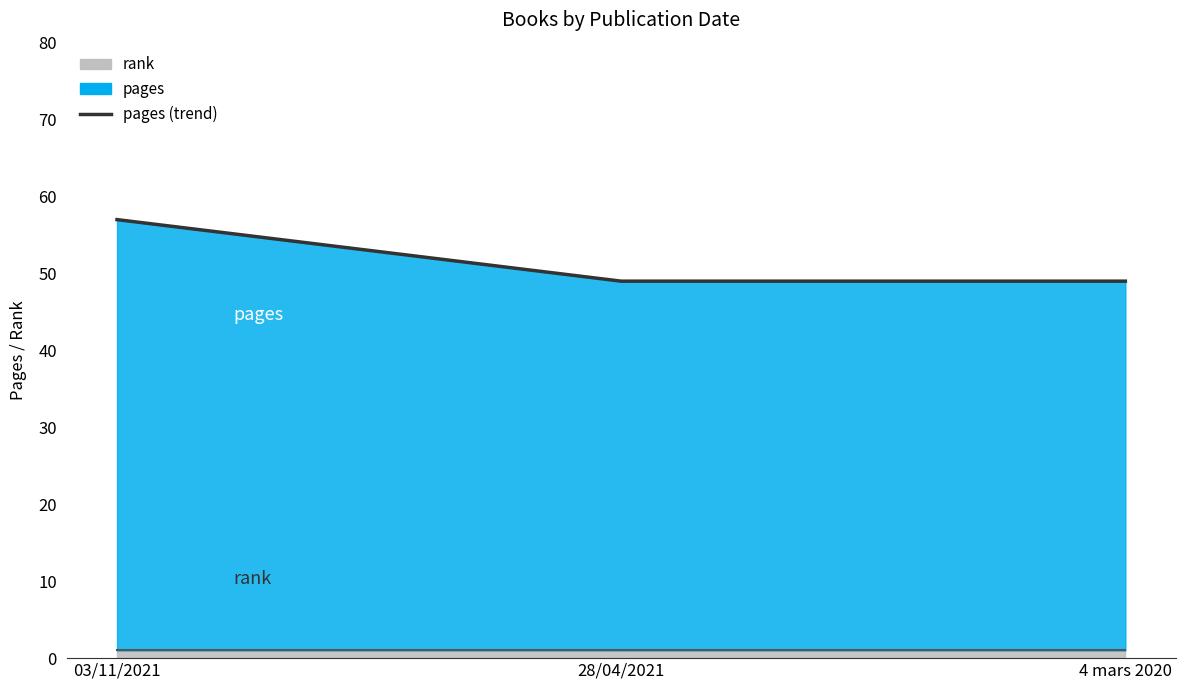

Is the value of rank (trend) at 28/04/2021 greater than the value of pages (trend) at 28/04/2021?

No